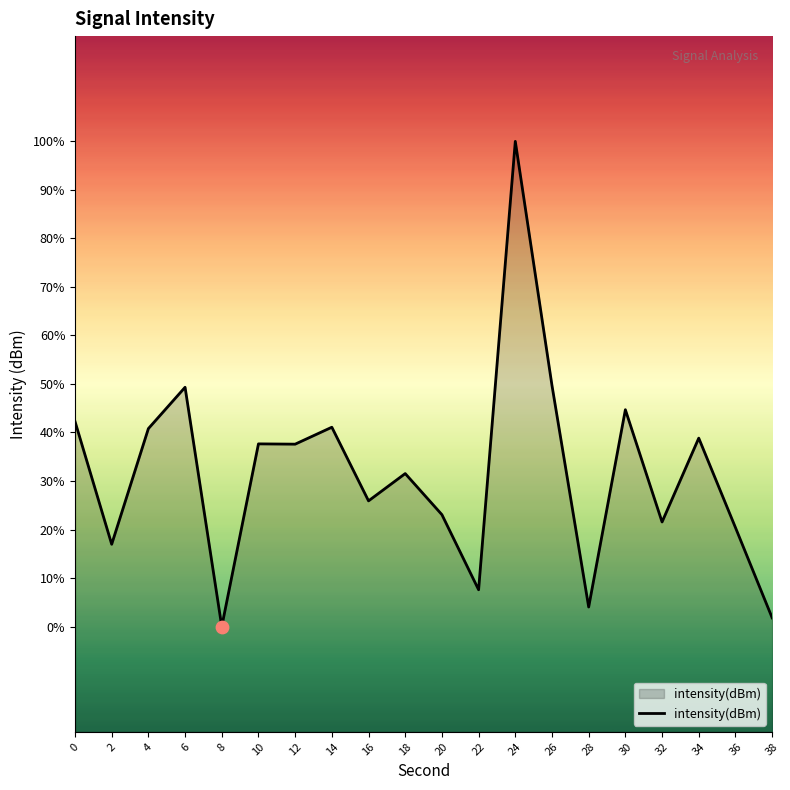

Which has a higher value, 28 or 24?

24